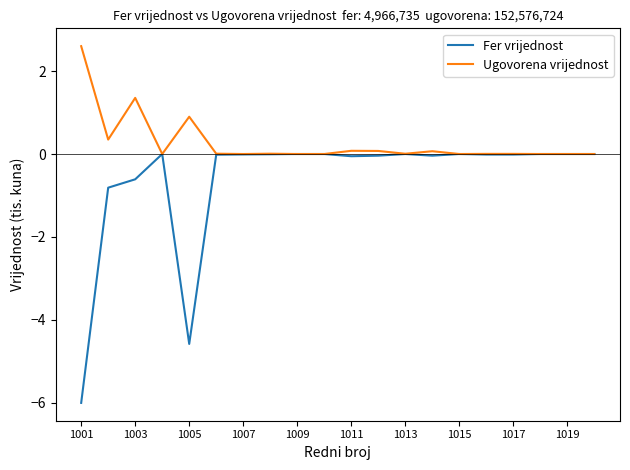

What is the maximum value for Ugovorena vrijednost?

2.6